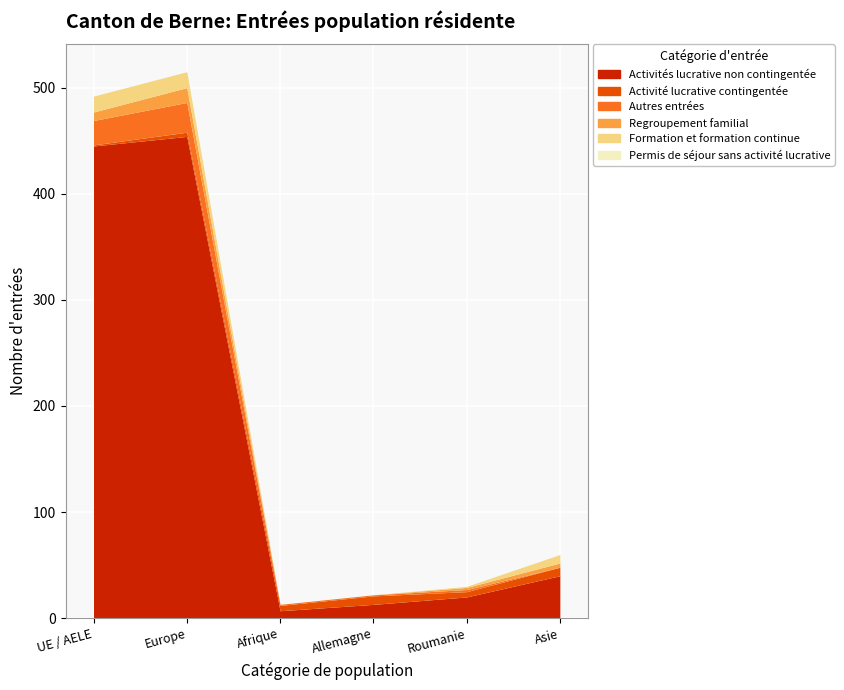

True or false: Activités lucrative non contingentée and Activité lucrative contingentée cross at least once.

False